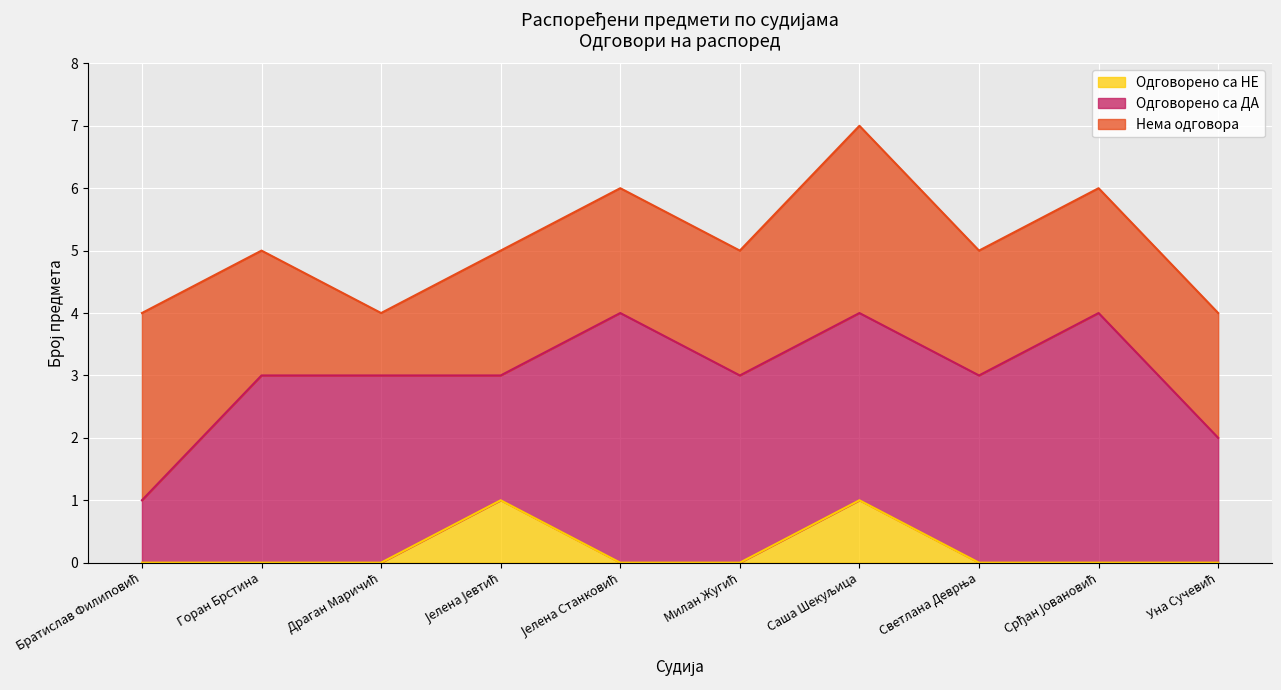

True or false: Одговорено са ДА and Нема одговора intersect in this chart.

True